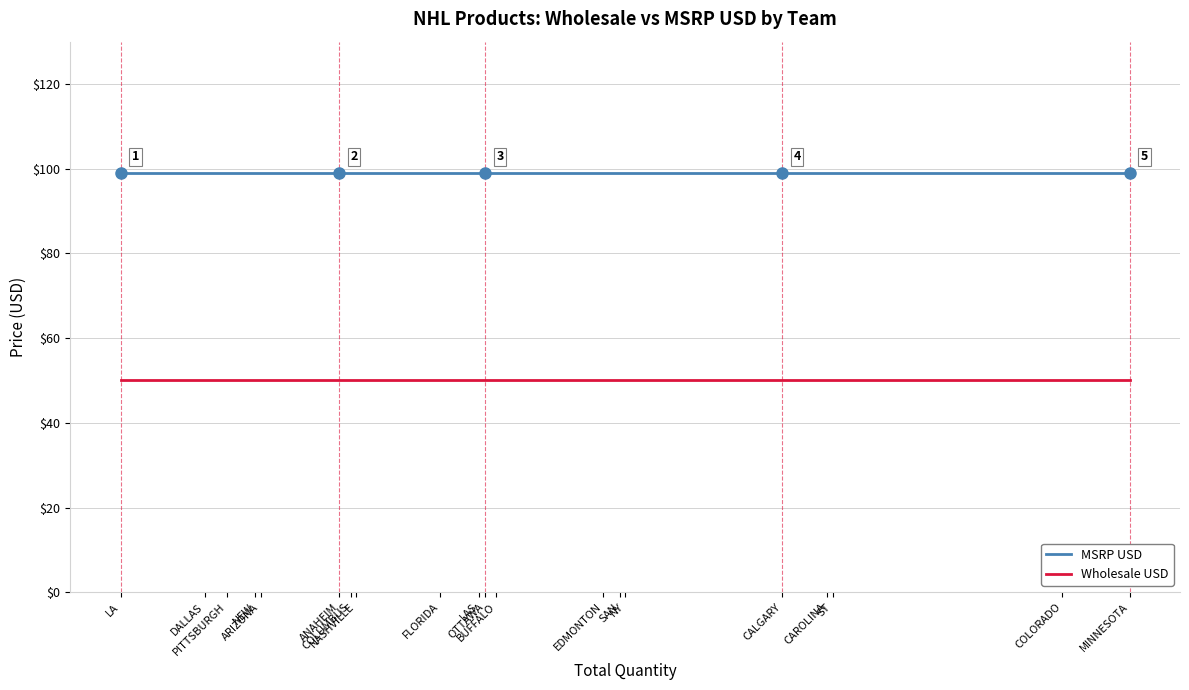

What is the smallest value displayed?

50